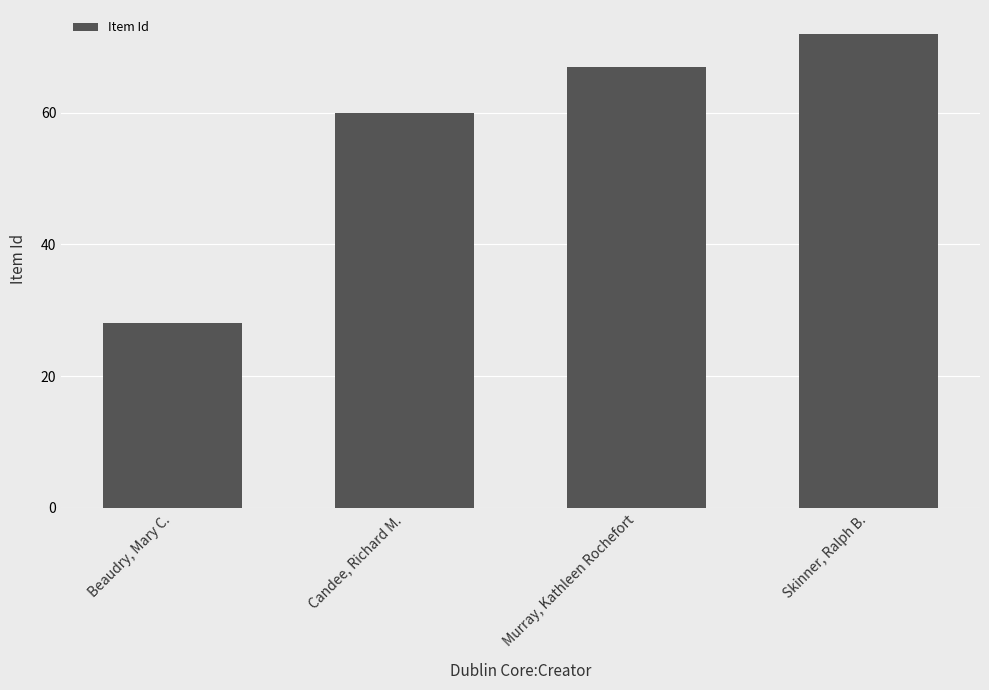

List the labels in order of value, smallest first.

Beaudry, Mary C., Candee, Richard M., Murray, Kathleen Rochefort, Skinner, Ralph B.